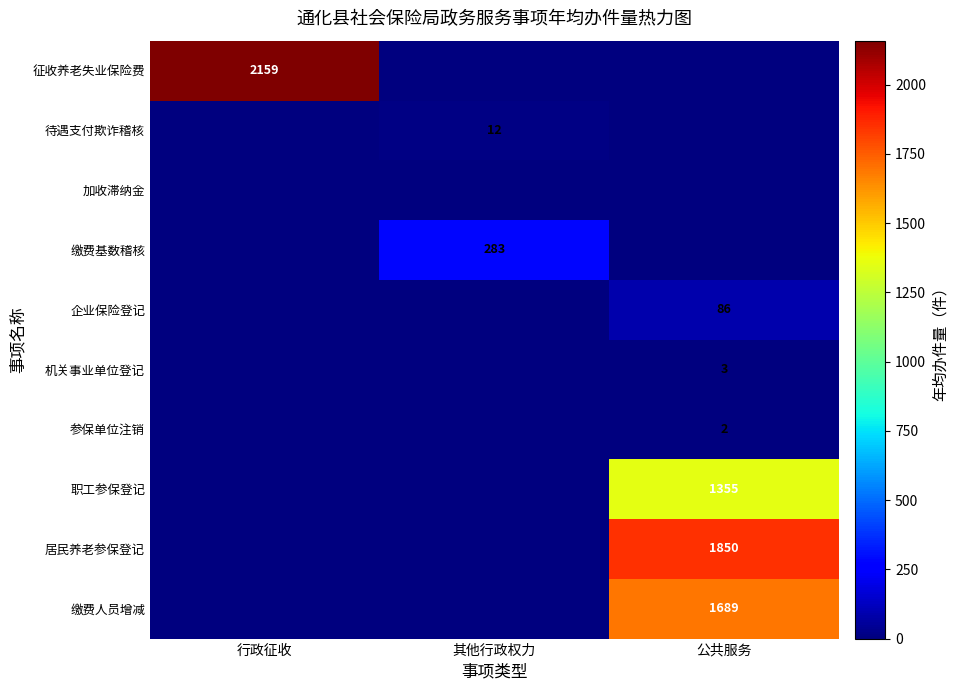

Is it true that 加收滞纳金 equals 0 at 公共服务?

True